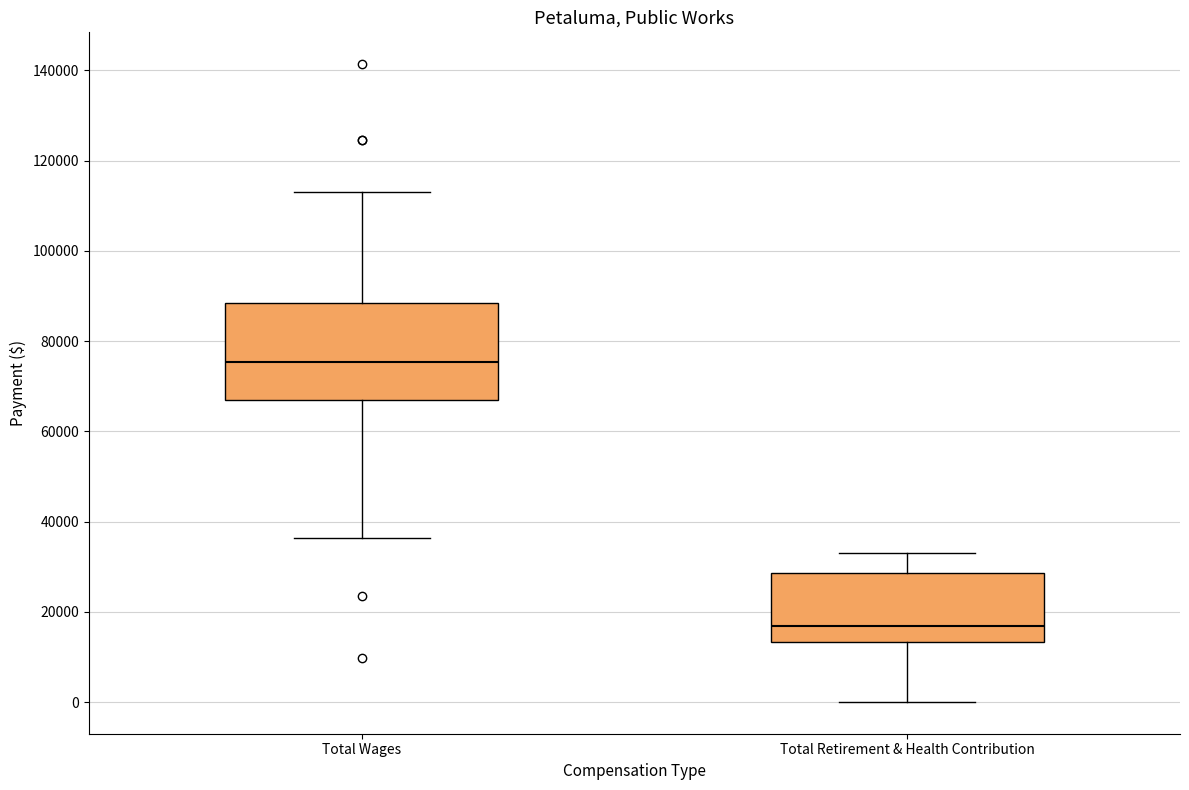

Comparing the boxes themselves (not the whiskers), which one is the tallest?

Total Wages